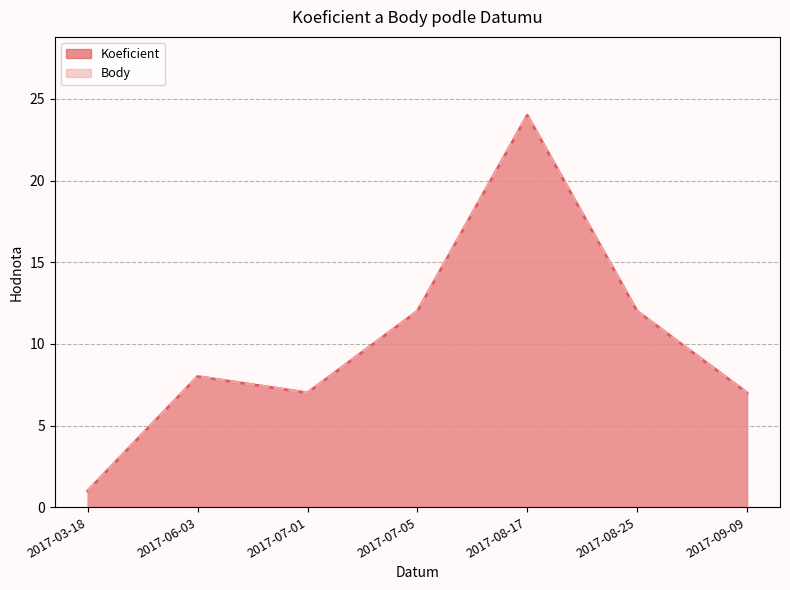

Reading left to right, transcribe all the data shown in this chart.

Koeficient: 1	8	7	12	24	12	7
Body: 1	8	7	12	24	12	7